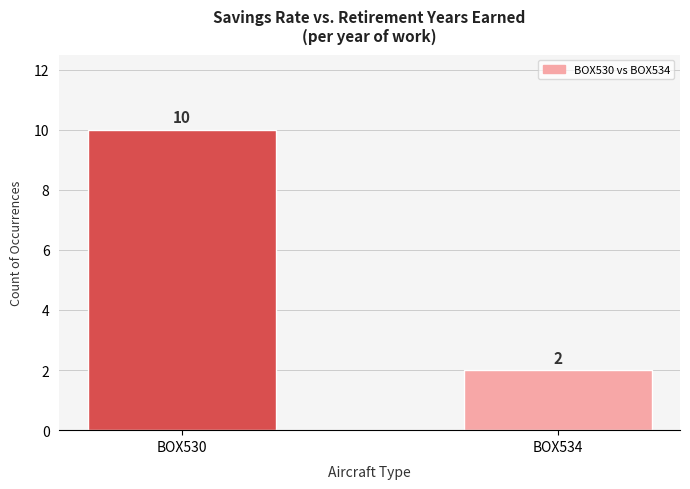

What is the approximate value at BOX530?

10